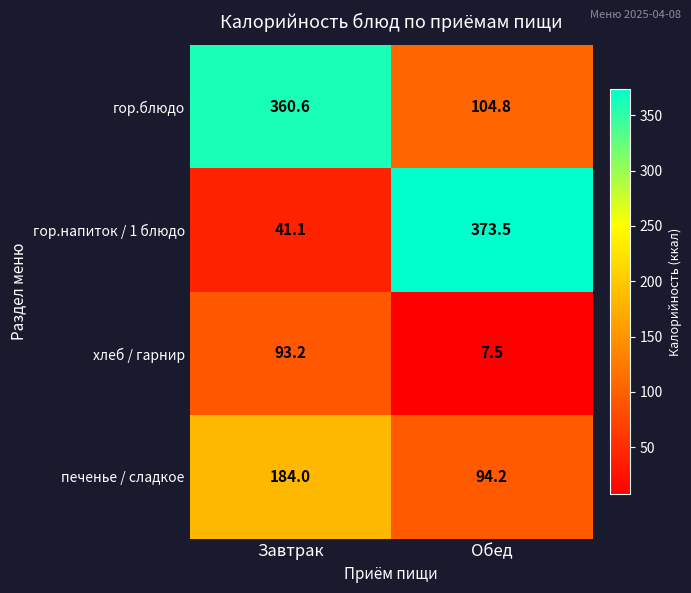

Which series has the largest total across all categories?

гор.блюдо